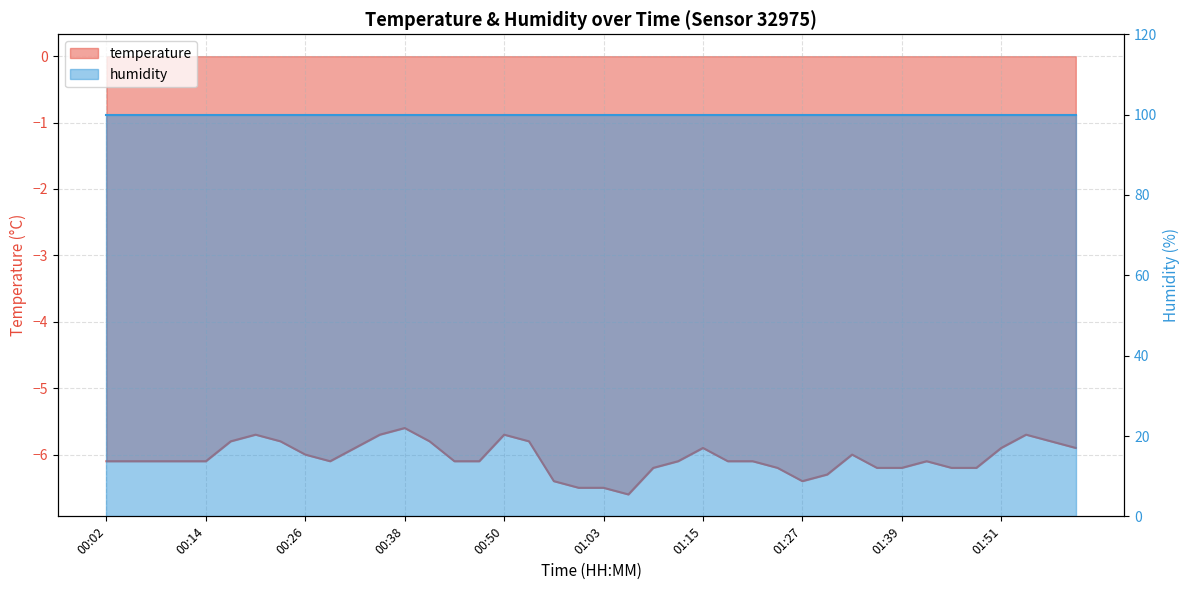

What is the label of the 11th point from the right?

01:30